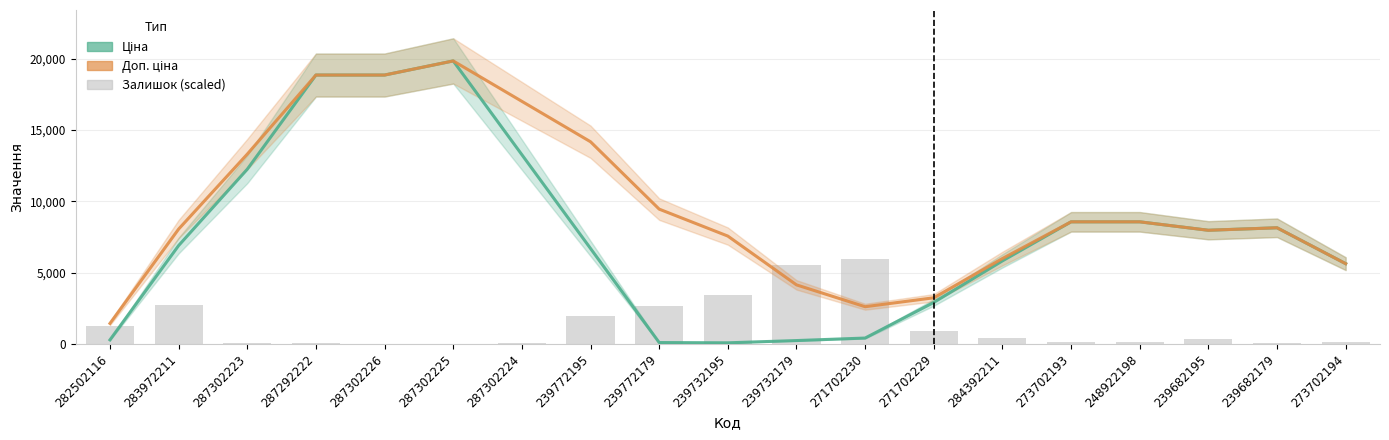

Where is Доп. ціна nearest to the value 10633?

239772179